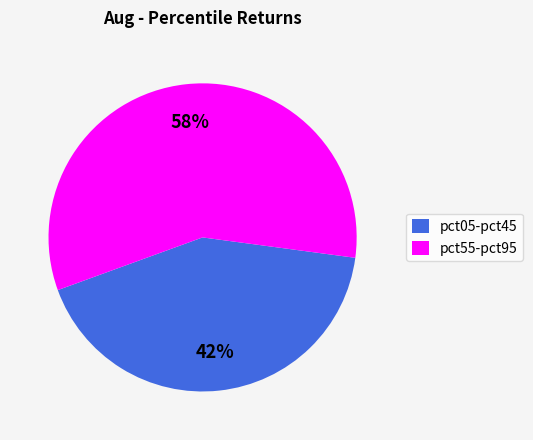

Which slice is the smallest?

pct05-pct45